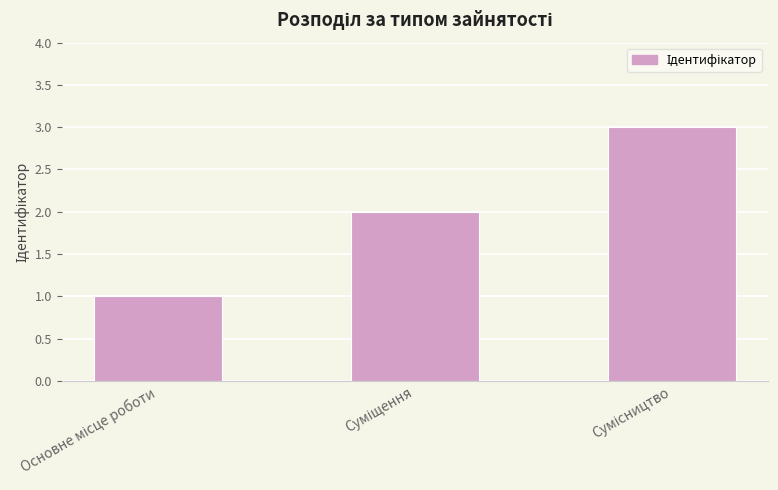

What is the greatest value displayed?

3